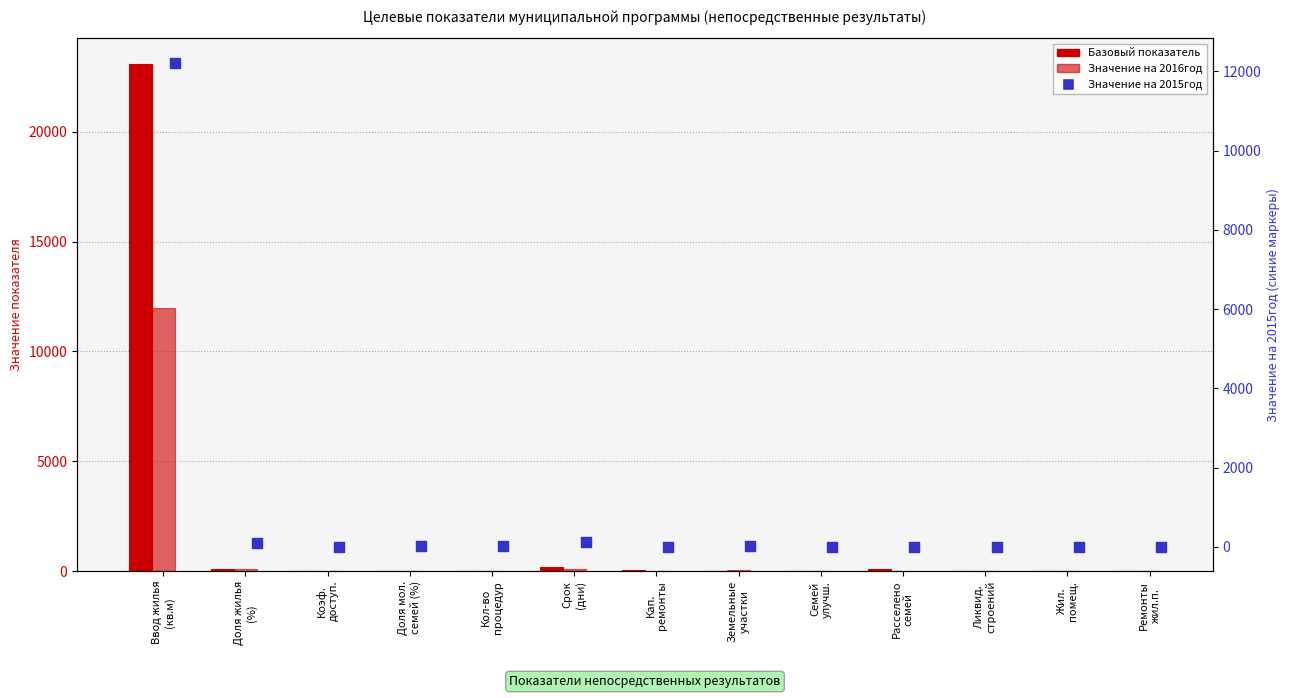

Which series reaches the maximum Y coordinate?

Базовый показатель